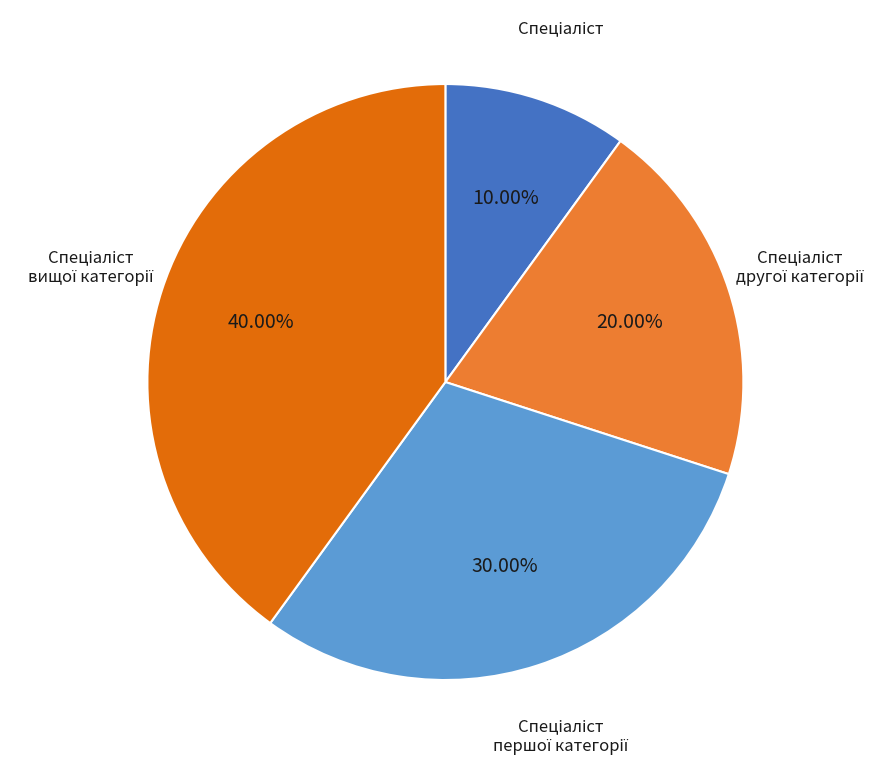

Does any single category account for the majority?

No